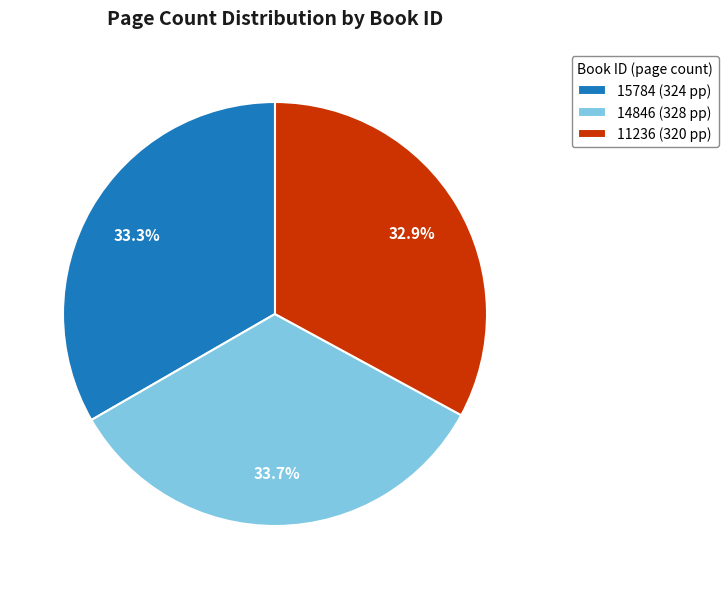

The 15784 slice represents 33% of the pie. True or false?

True